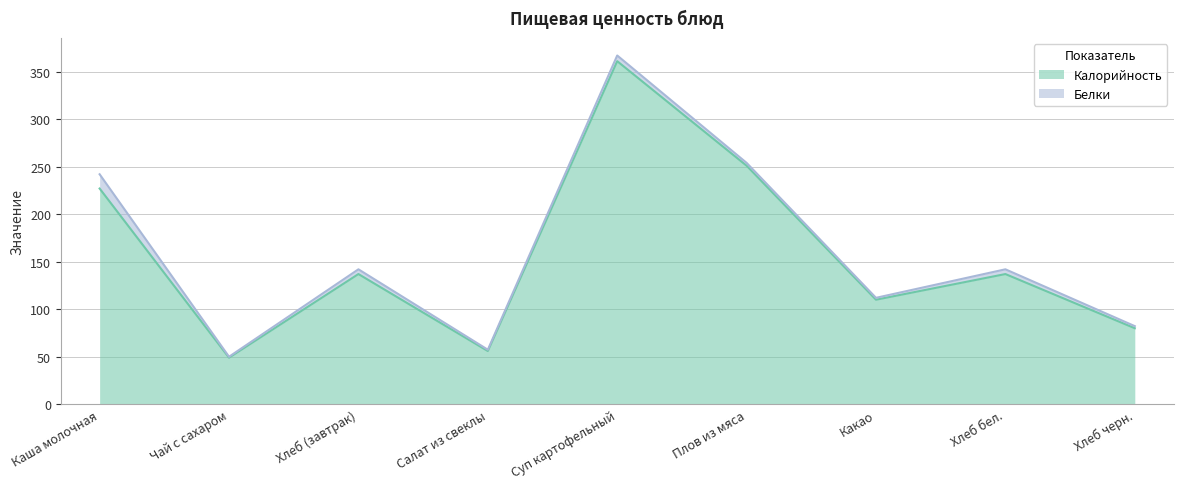

How many data points are above 137?

3